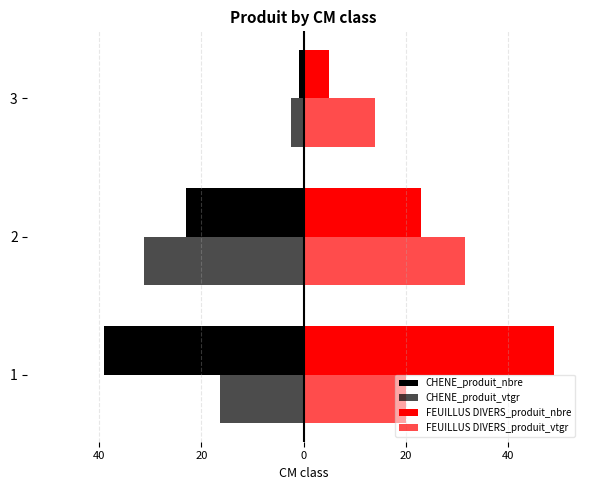

How many bars are there in each group?

4